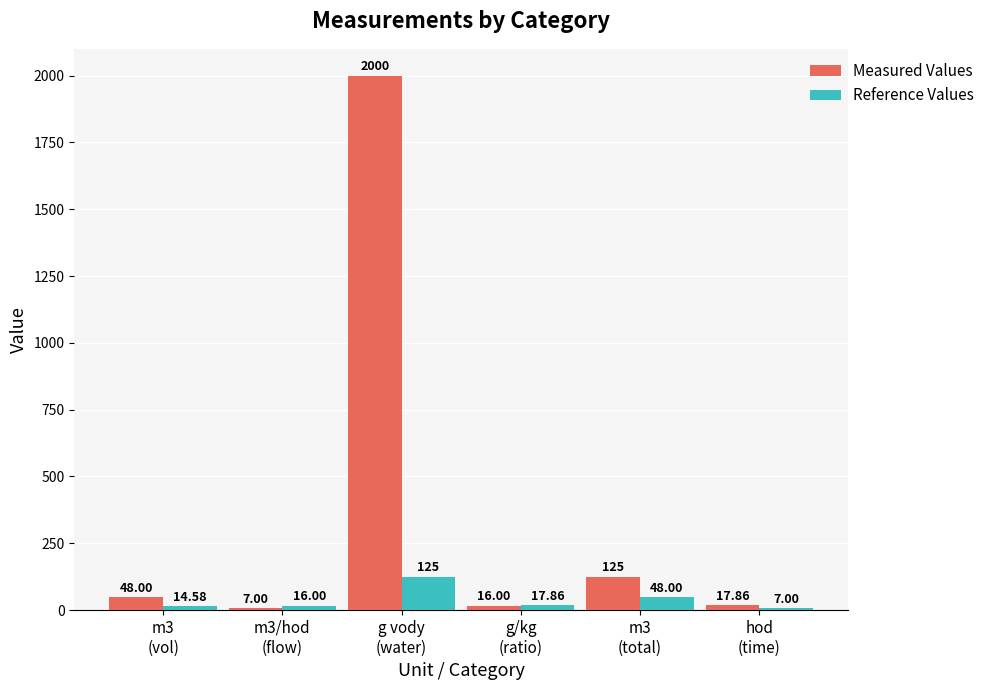

Reading left to right, list all the values displayed in this chart.

Measured Values: 48.0	7.0	2000.0	16.0	125.0	17.9
Reference Values: 14.6	16.0	125.0	17.9	48.0	7.0